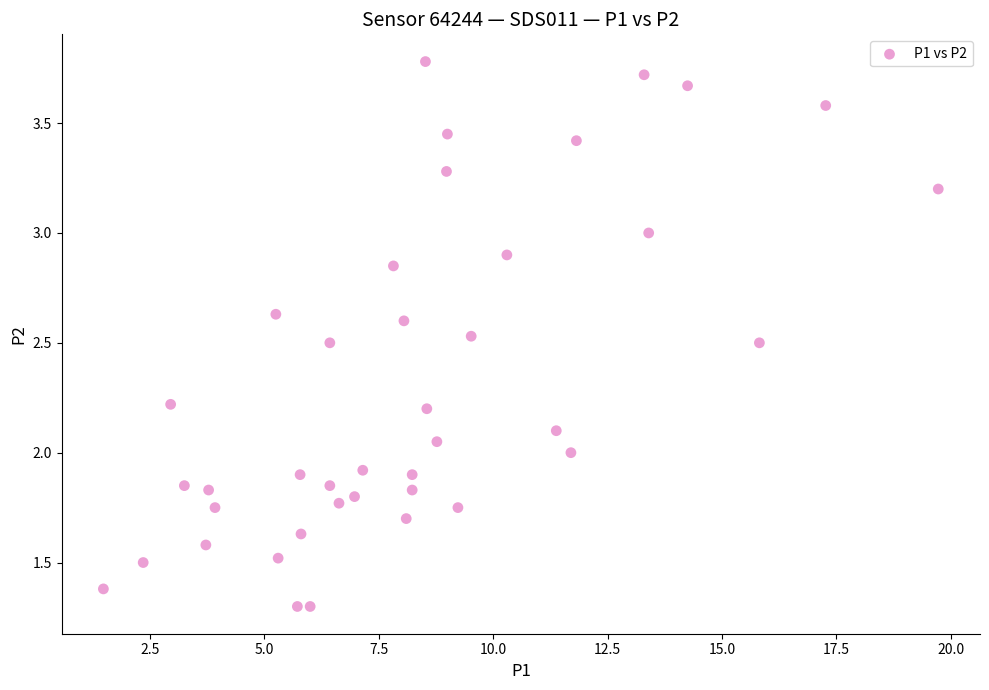

What is the range of X values (max minus min)?

18.2